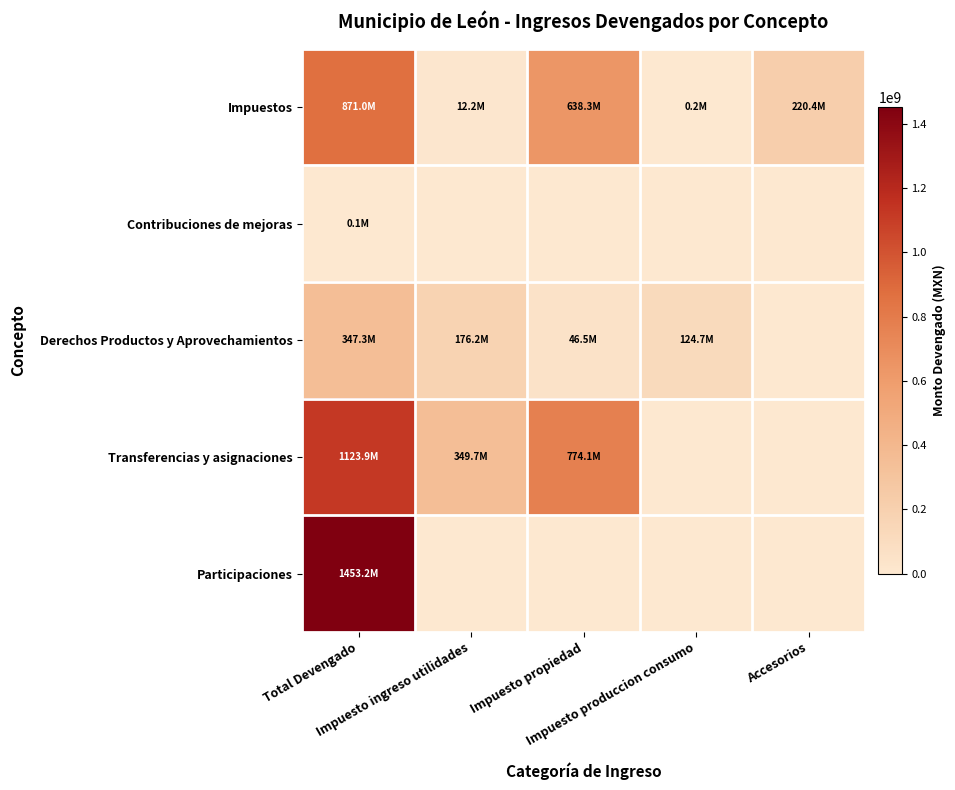

What is the total value across all series at Impuesto propiedad?

1458913199.8